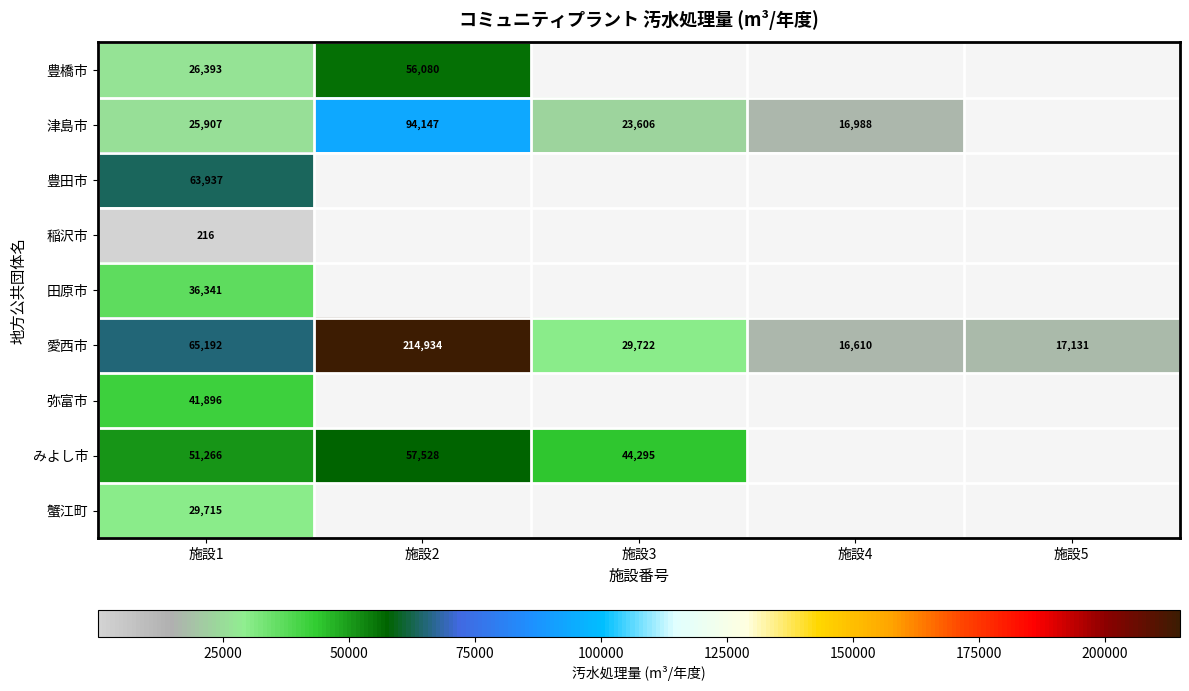

At which category does the chart reach its minimum across all series?

施設1